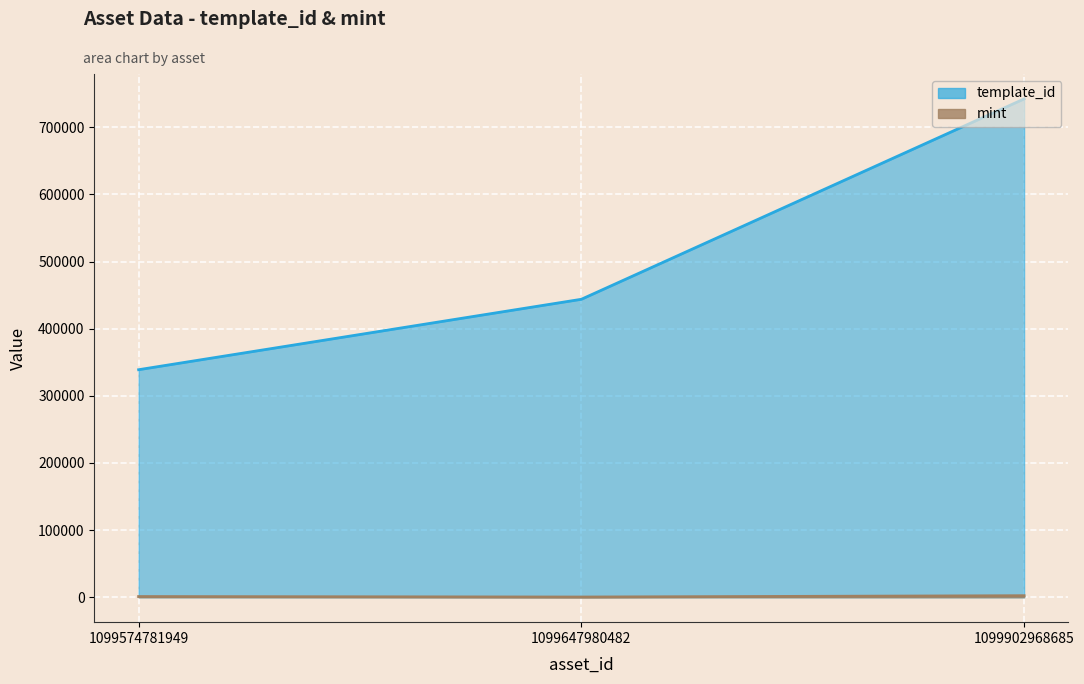

Count the template_id values in the range 338950 to 742319.

3